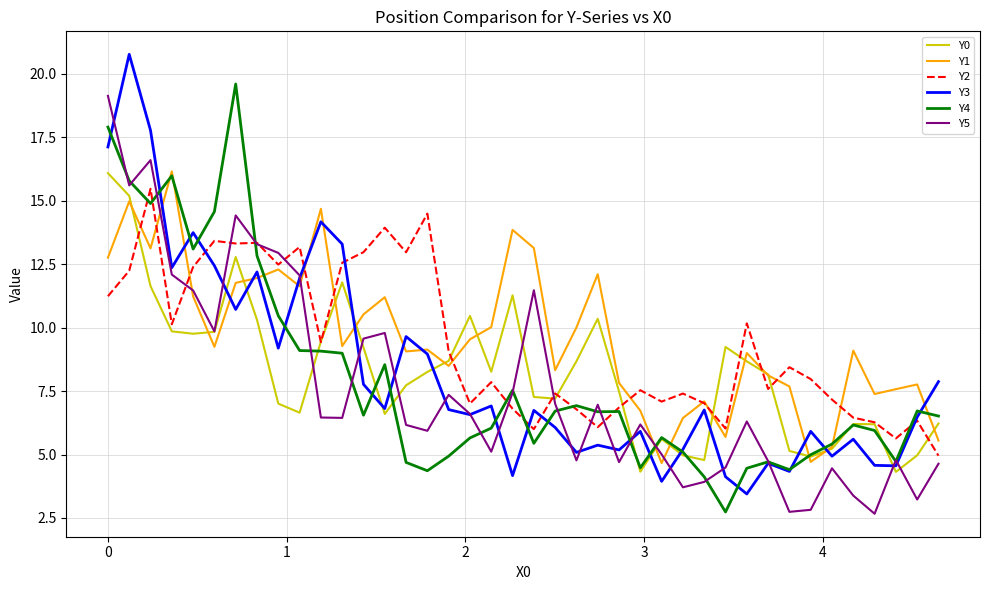

What is the maximum value for Y1?

16.2